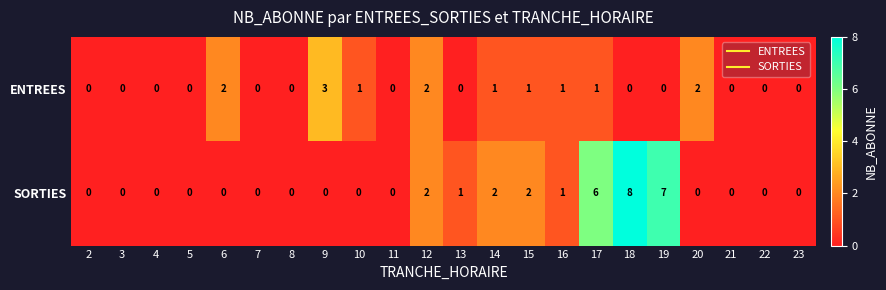

The value of SORTIES at 17 is 6. True or false?

True